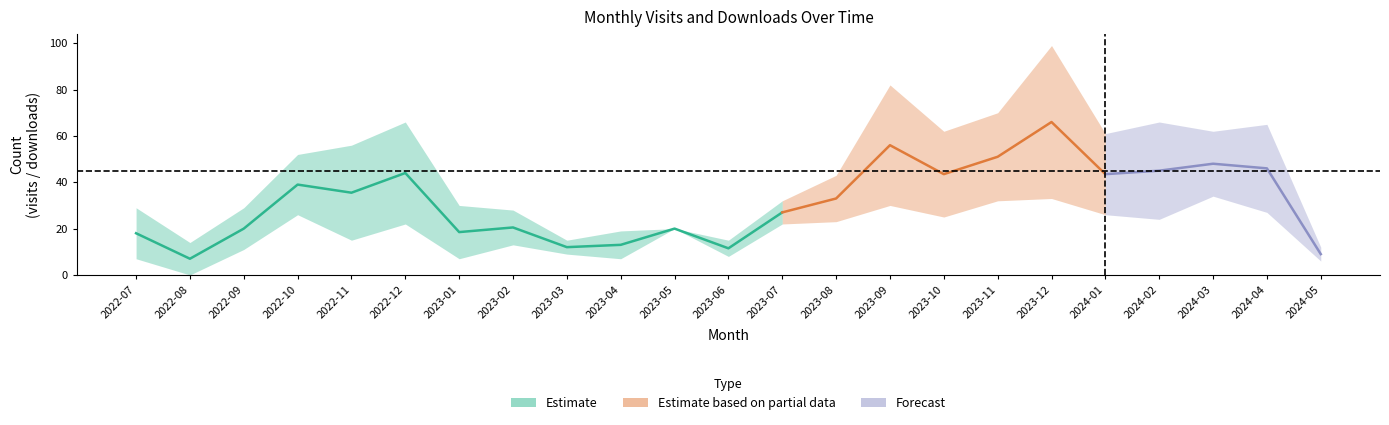

What is the difference between the highest and lowest values at 2024-03?

28